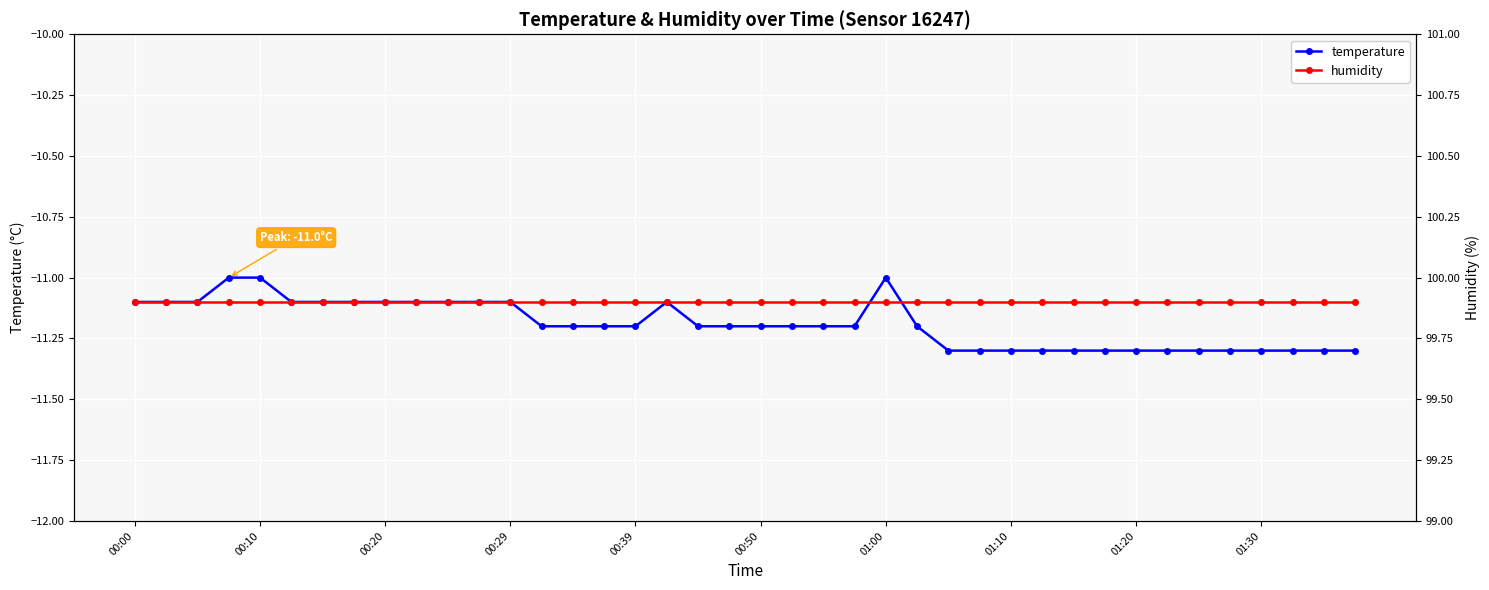

The value of temperature at 00:10 is -5.9. True or false?

False